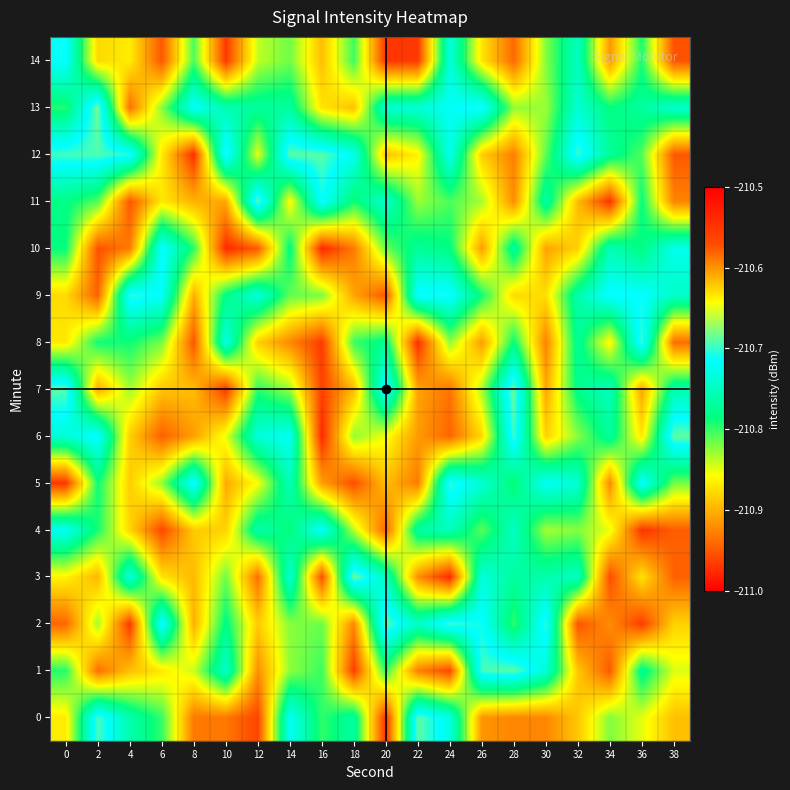

What is the minimum value shown in the chart?

-211.0